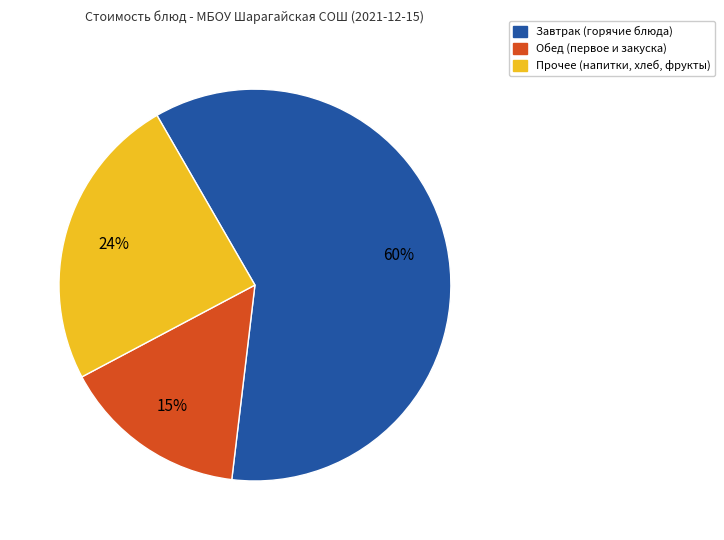

To the nearest percent, what is the difference between the largest and smallest slice percentages?

45%